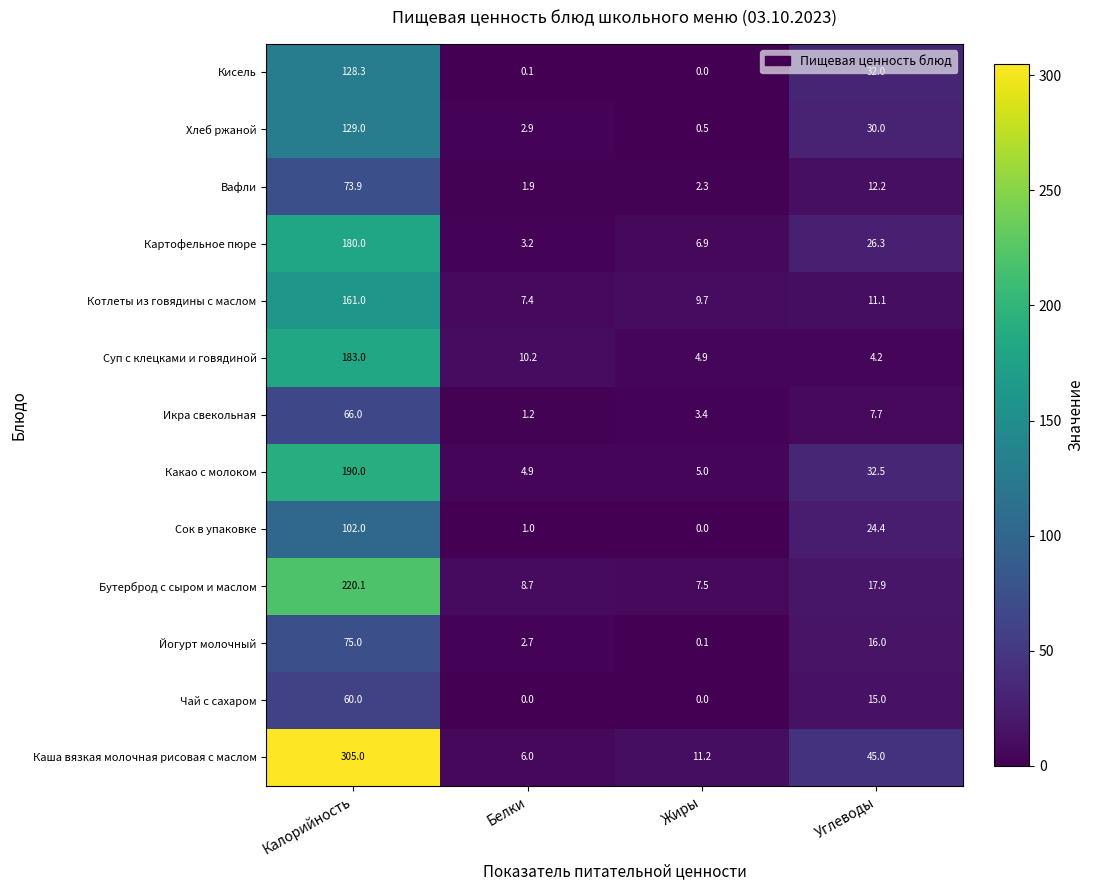

What is the difference between the Вафли values at Калорийность and Жиры?

71.6